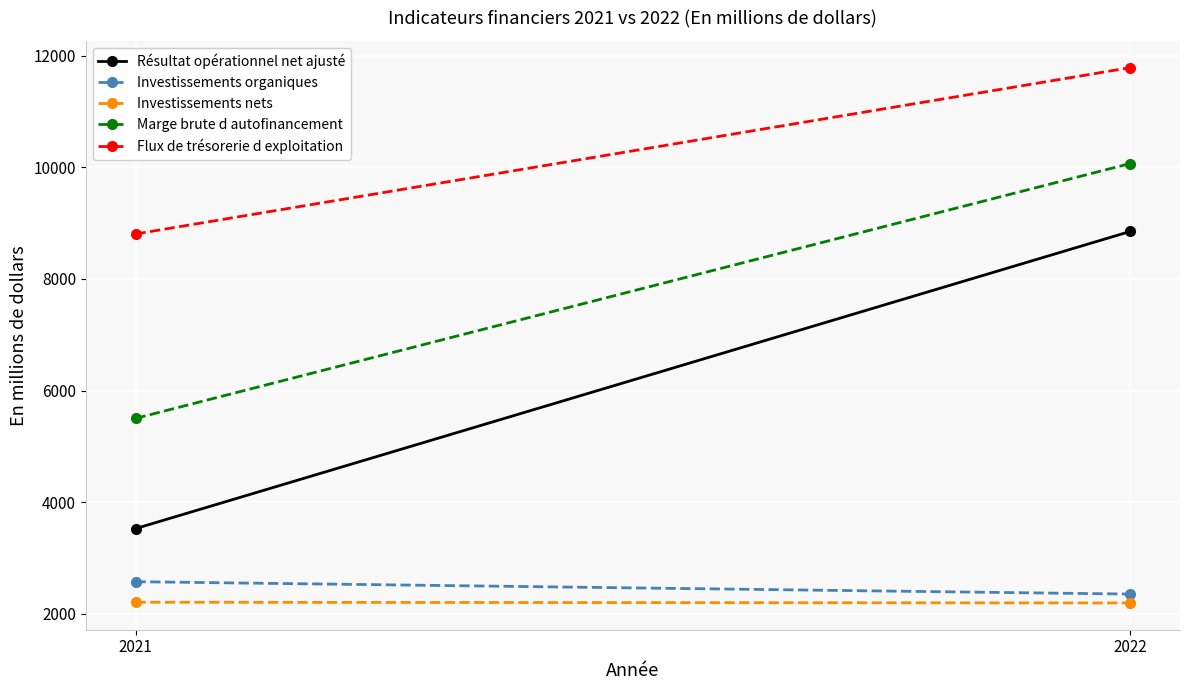

Which label corresponds to the largest value in the chart?

2022